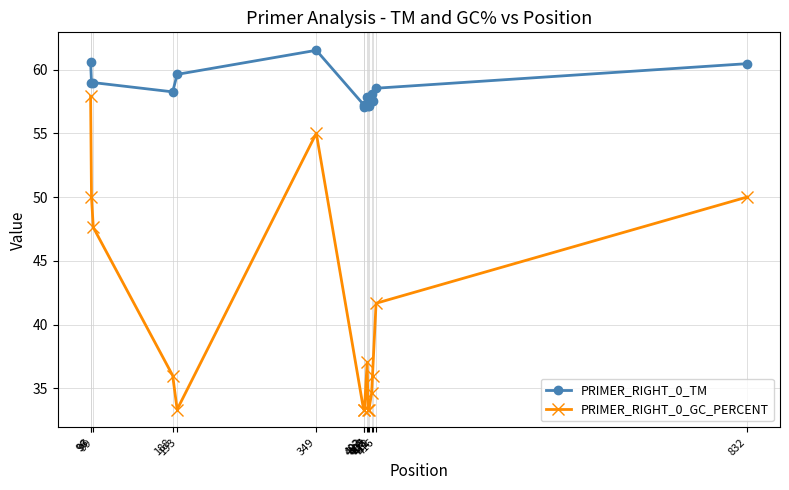

What are all the series names shown in the legend?

PRIMER_RIGHT_0_TM, PRIMER_RIGHT_0_GC_PERCENT